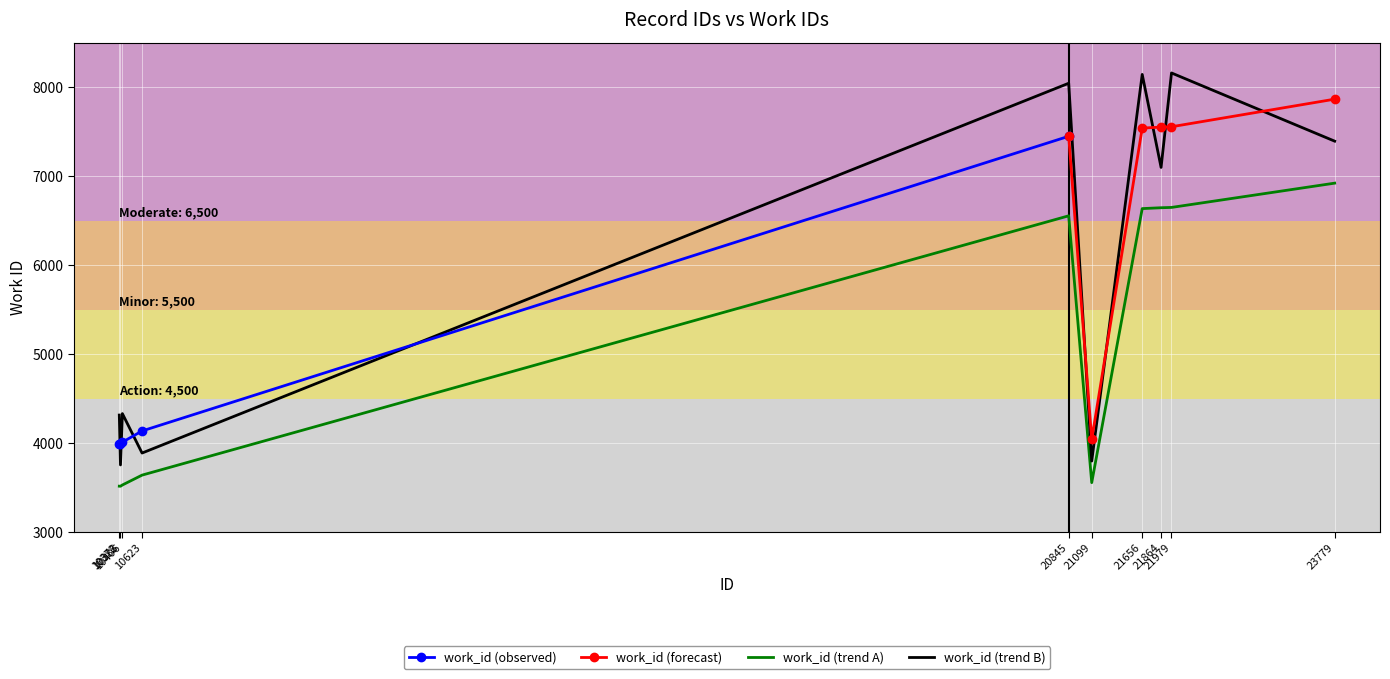

How many points are lower than both their immediate neighbors (excluding endpoints)?

2